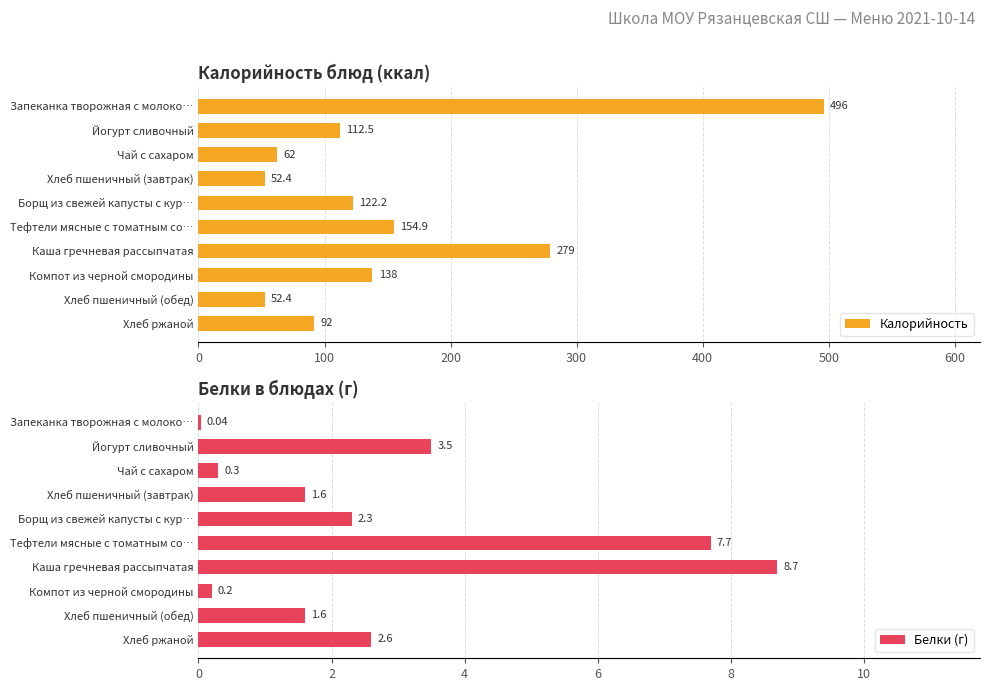

What is the difference between the maximum and second lowest values in the Калорийность series?

443.6